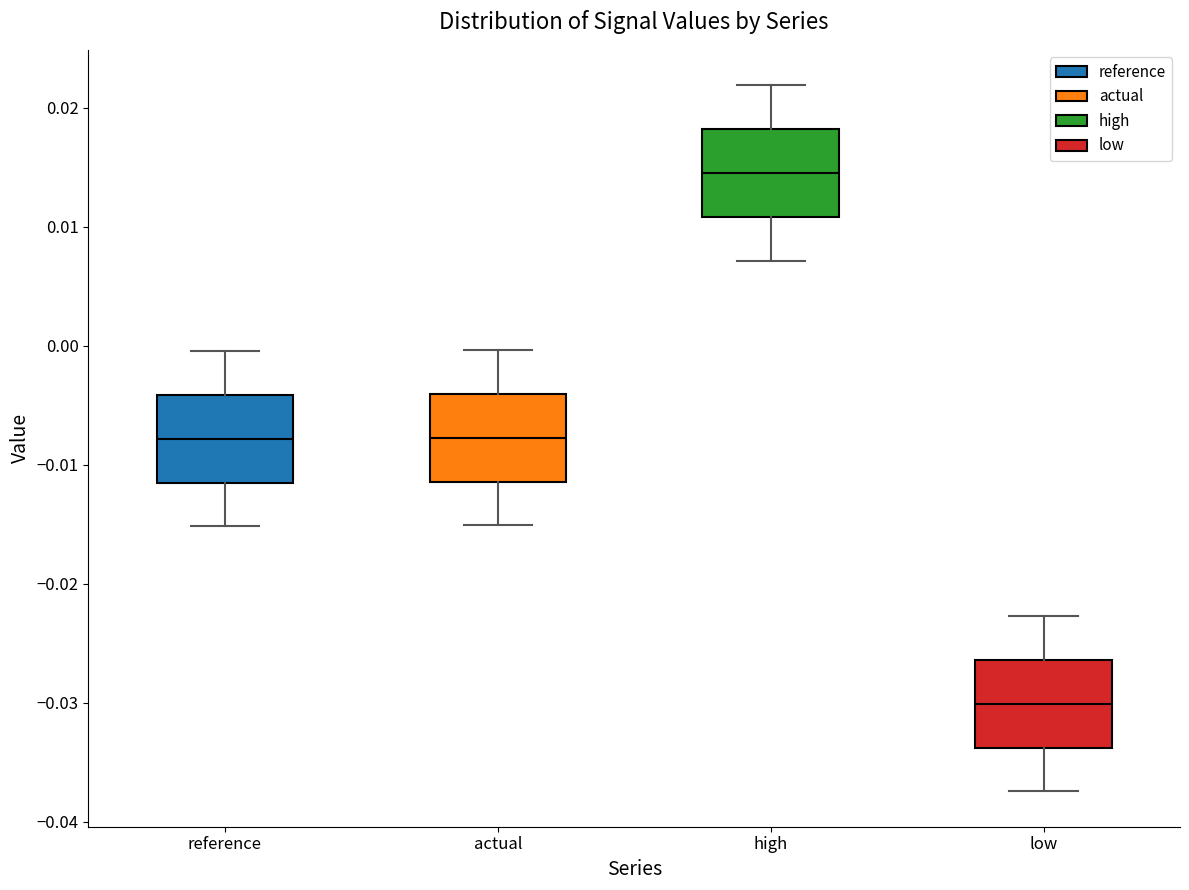

Which box's median line is the highest?

high